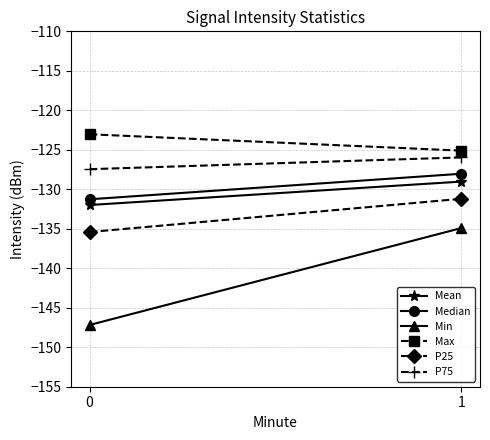

What is the difference between the P75 values at 1 and 0?

1.5